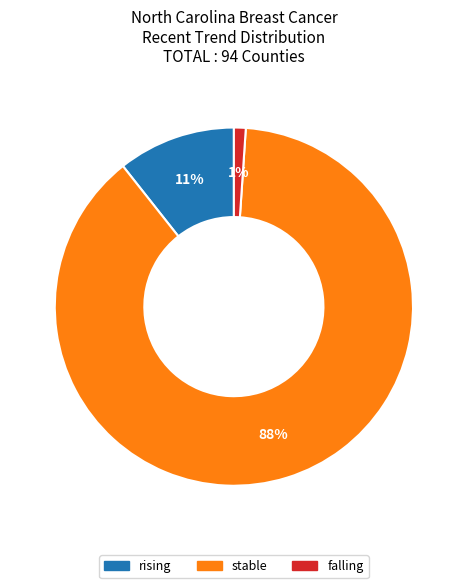

Count the number of slices in the pie.

3